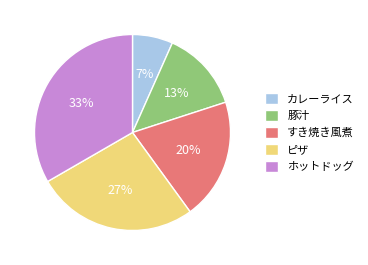

Do すき焼き風煮 and ピザ together represent more than half of the pie?

No